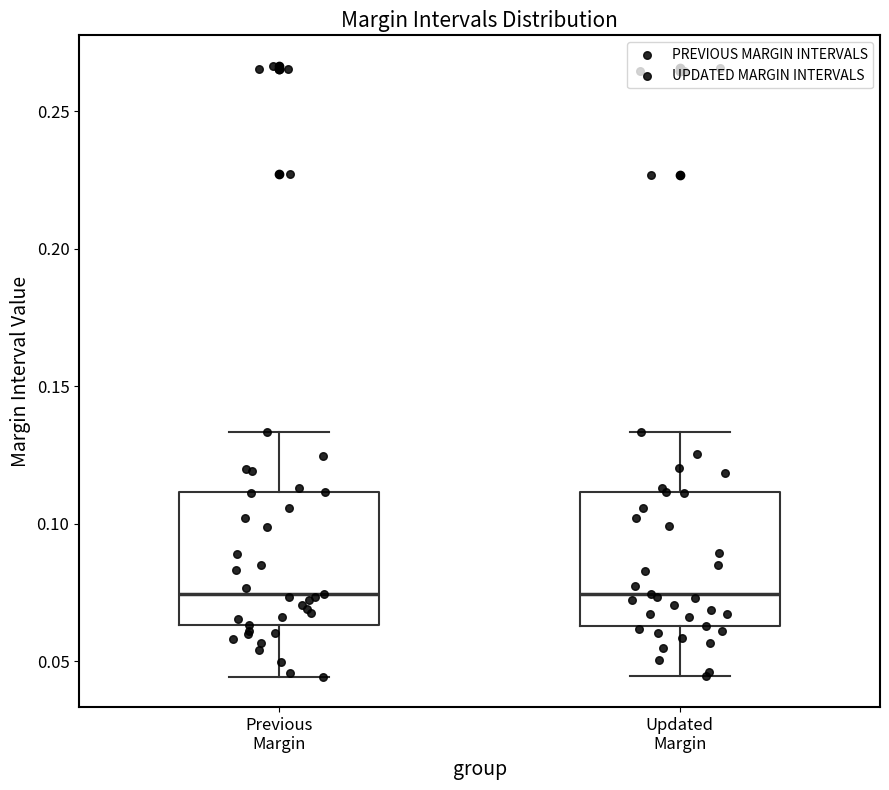

Reading left to right, read every box against the y-axis: the position of its median line, the range the box covers, and the ends of its whiskers. The values are not printed on the chart, so give them approximately, as read against the axis.

Previous Margin: median 0.075, box 0.065 to 0.110, whiskers 0.045 to 0.135
Updated Margin: median 0.075, box 0.065 to 0.110, whiskers 0.045 to 0.135